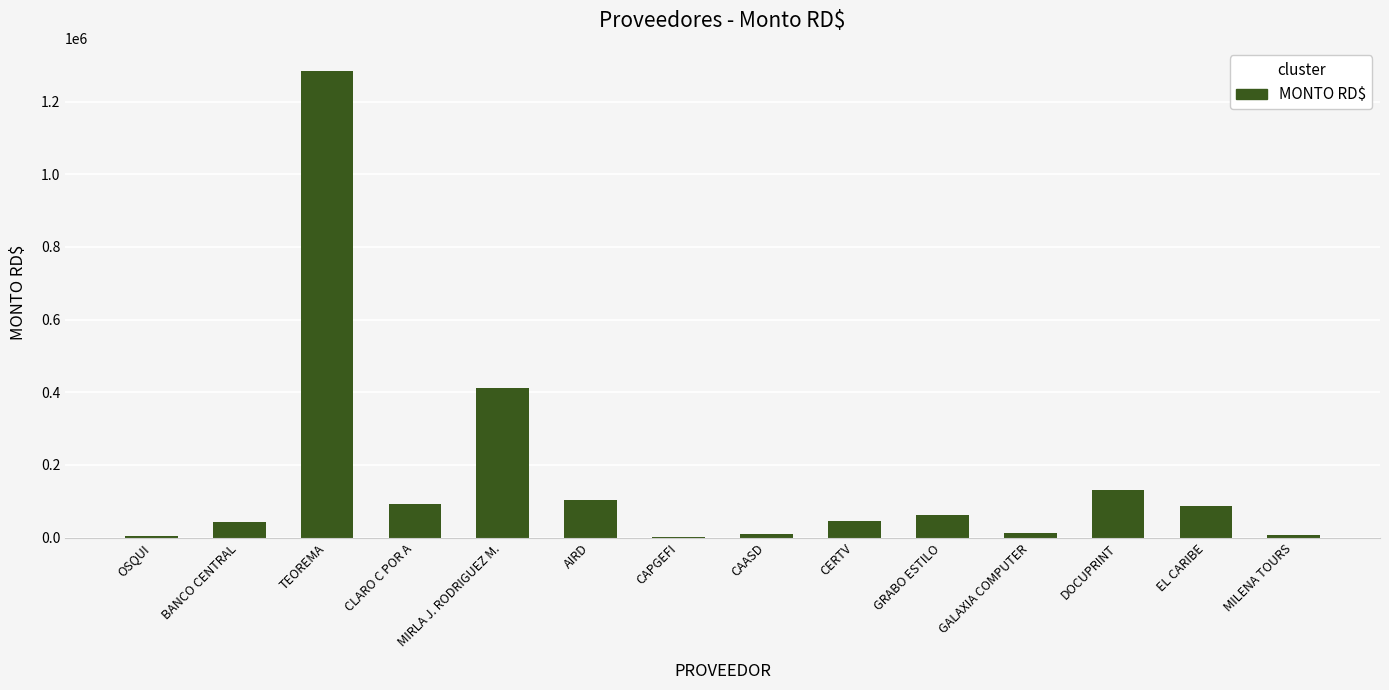

Read the value at CLARO C POR A.

92117.7